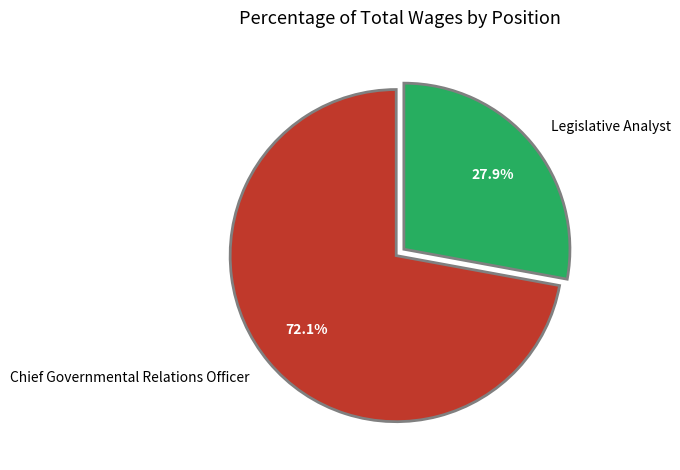

Is the sum of Legislative Analyst and Chief Governmental Relations Officer greater than half?

Yes